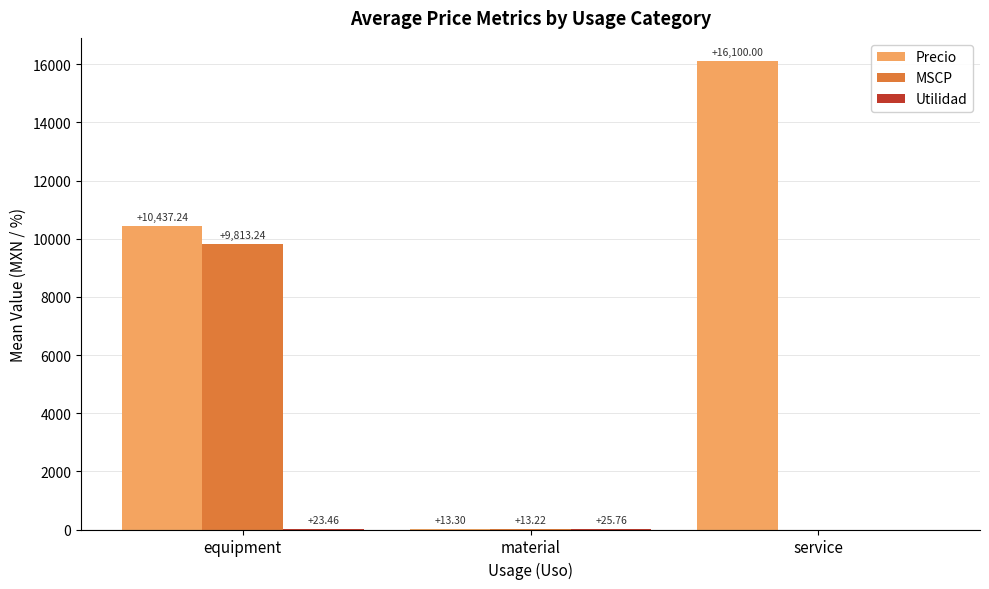

What is the total value across all series at service?

16100.0